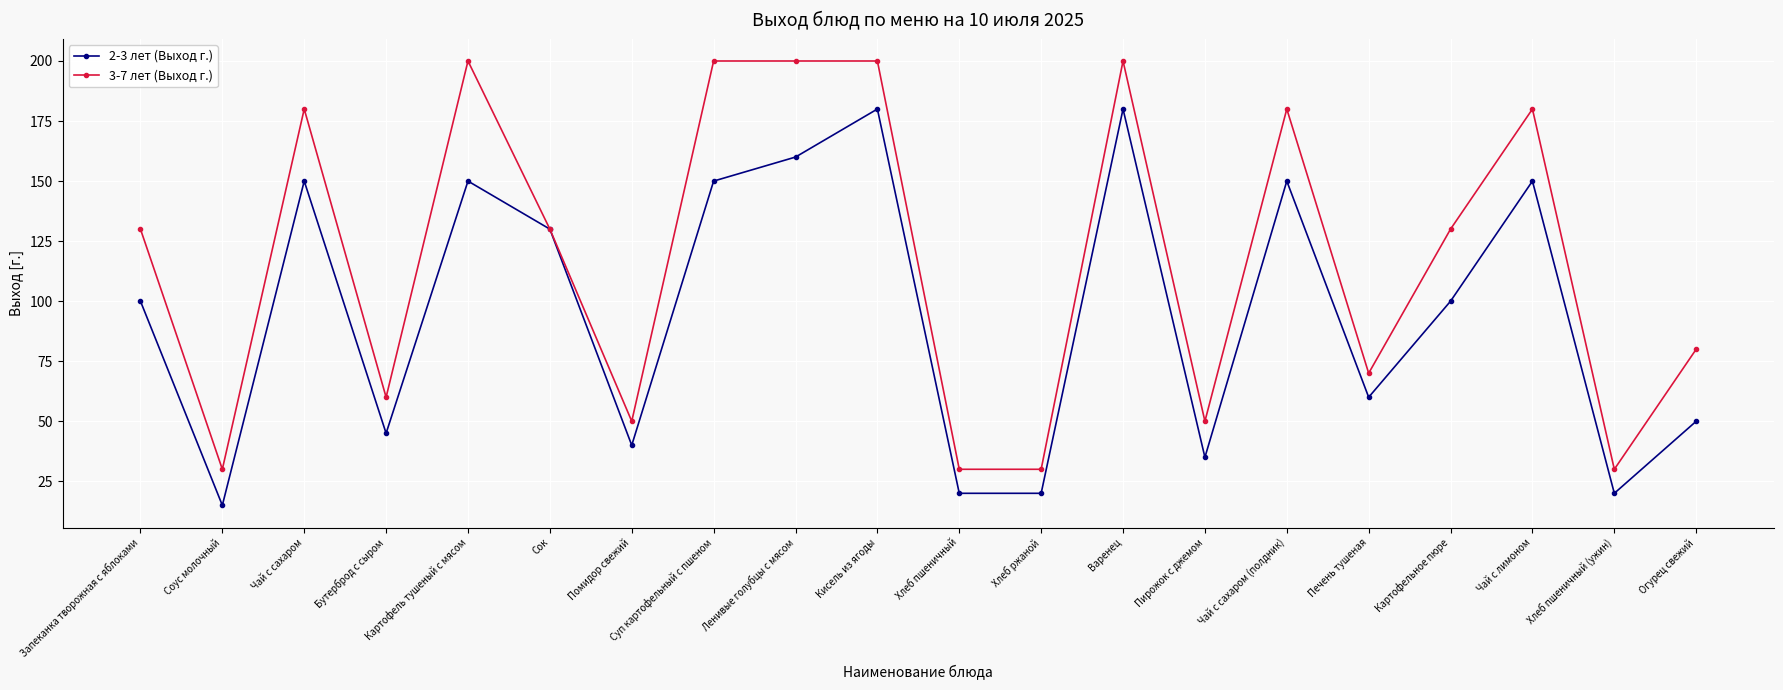

Where is the first local minimum for 2-3 лет (Выход г.)?

Соус молочный